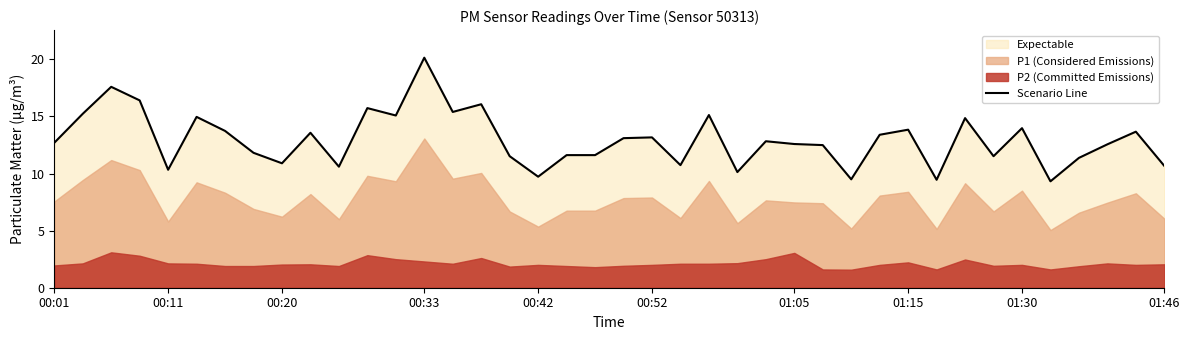

True or false: Scenario Line has a value of 20.1 at 00:33.

True